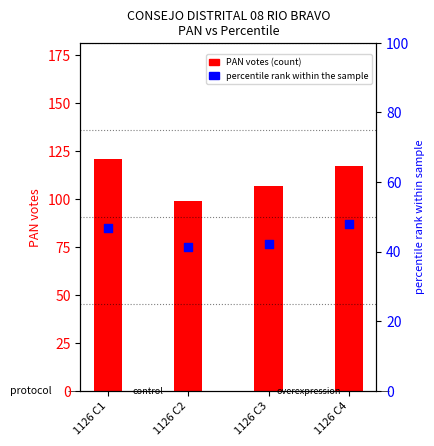

At which category is the sum across all series the highest?

1126 C1